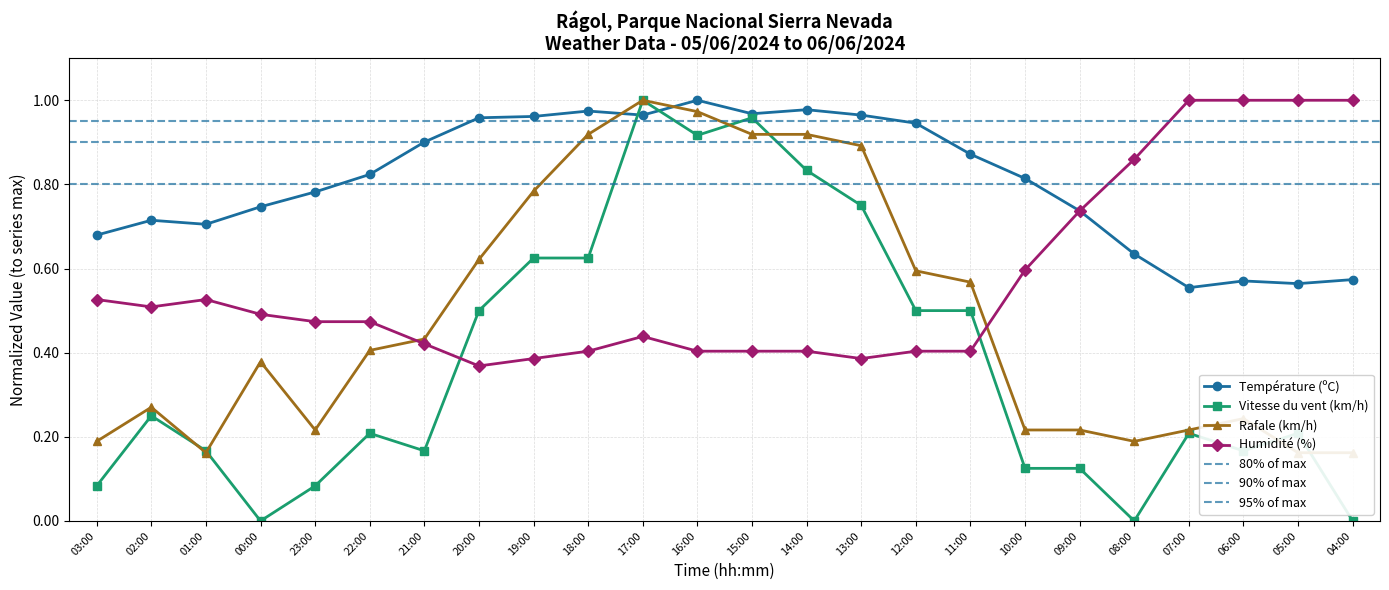

What are all the series names shown in the legend?

Température (ºC), Vitesse du vent (km/h), Humidité (%), Rafale (km/h)